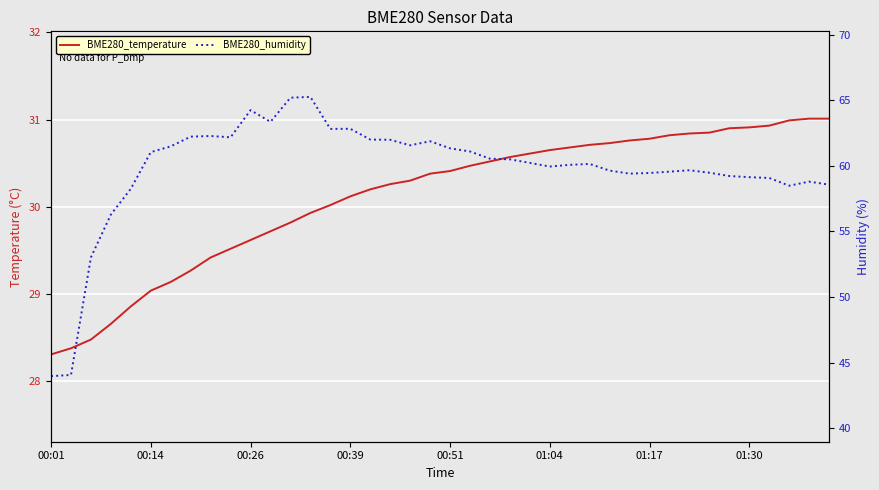

What is the label of the 5th point from the left?

00:51